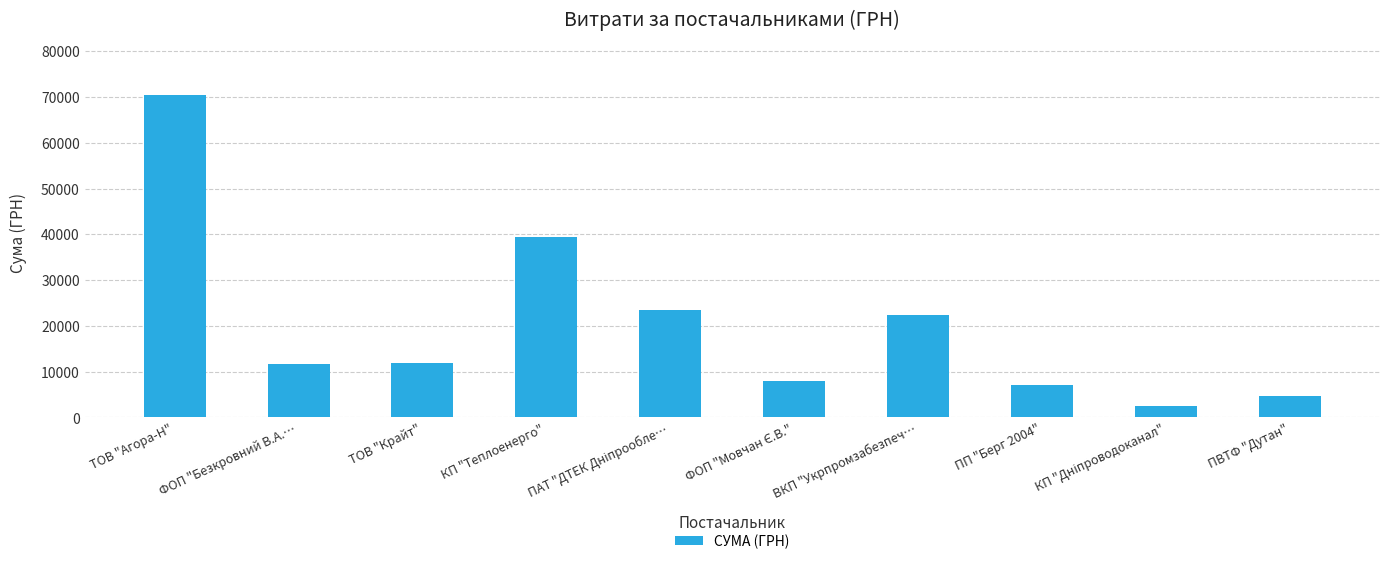

The chart shows a value of 70447.1 at ТОВ "Агора-Н". True or false?

True